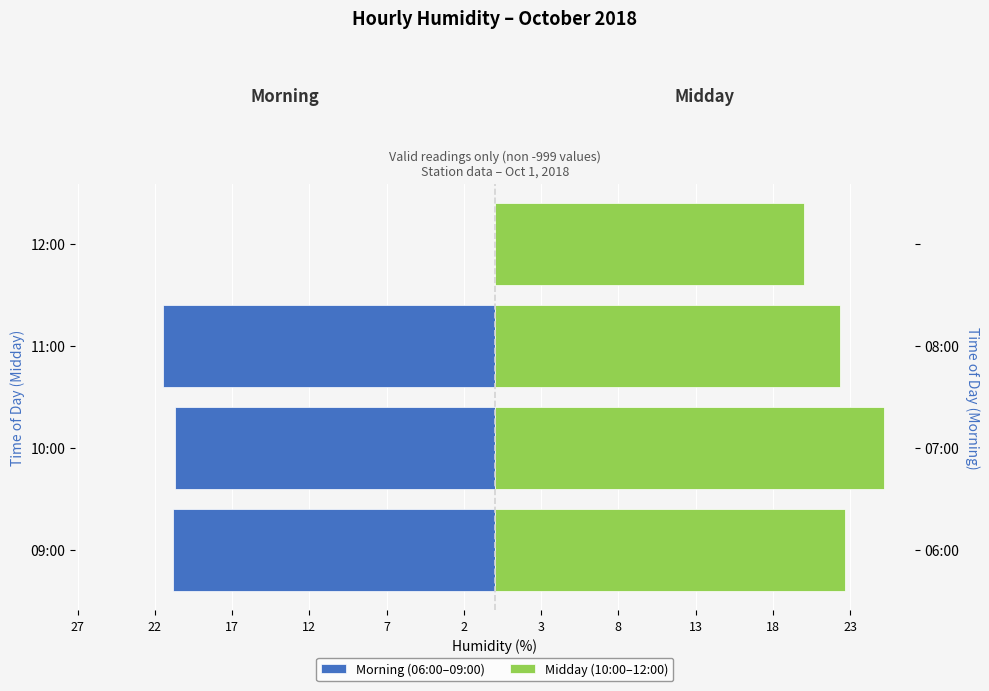

Does the chart contain stacked bars?

No